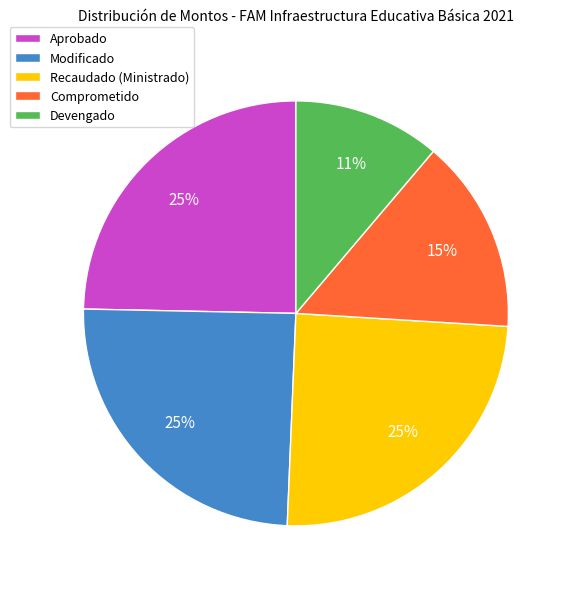

Is the sum of Recaudado (Ministrado) and Comprometido greater than half?

No